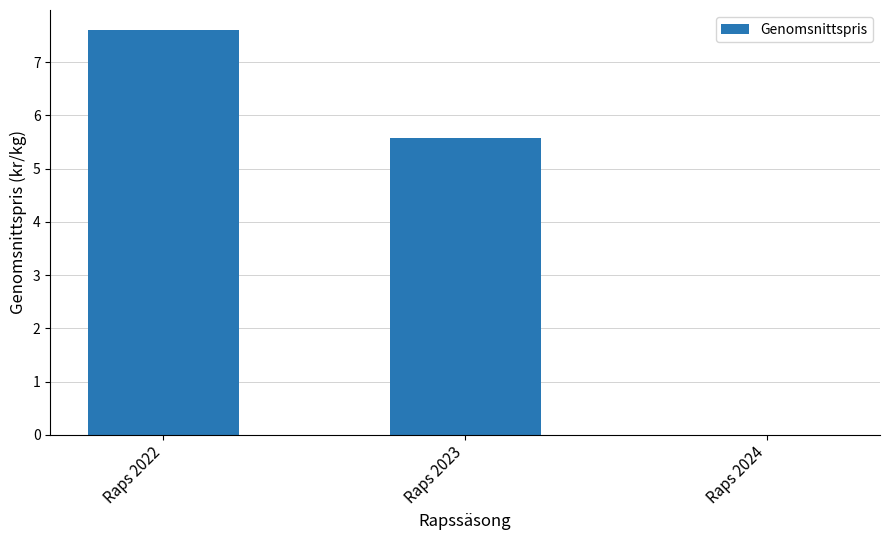

Between Raps 2024 and Raps 2023, which is larger?

Raps 2023